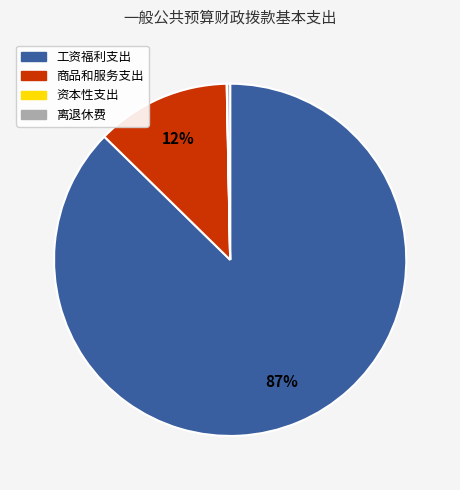

True or false: 工资福利支出 accounts for 87% of the total.

True